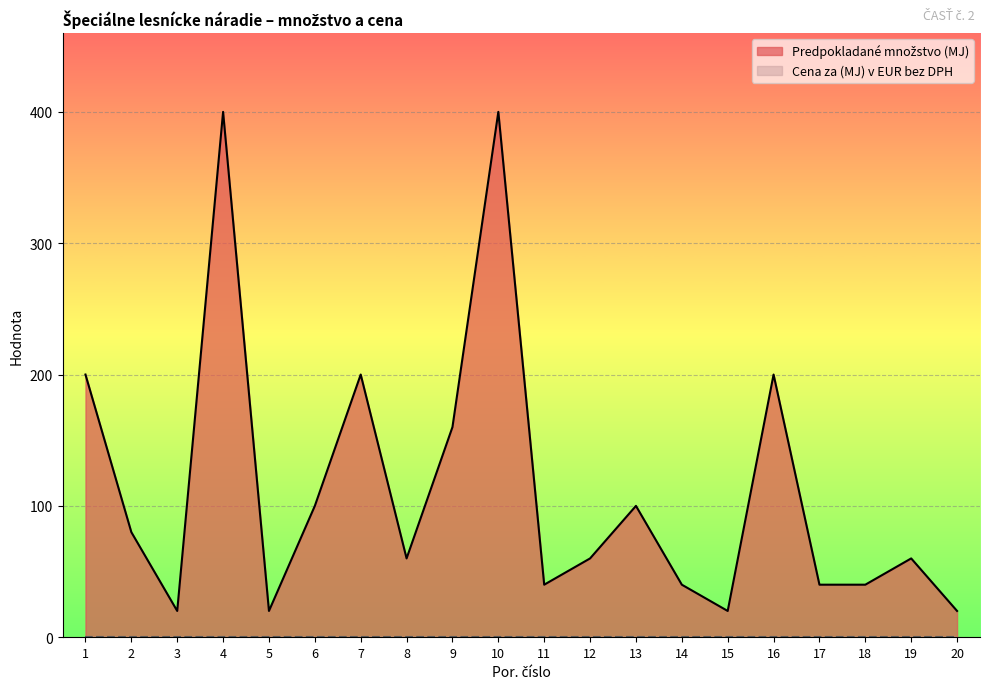

Is it true that the value at 14 is 65?

False